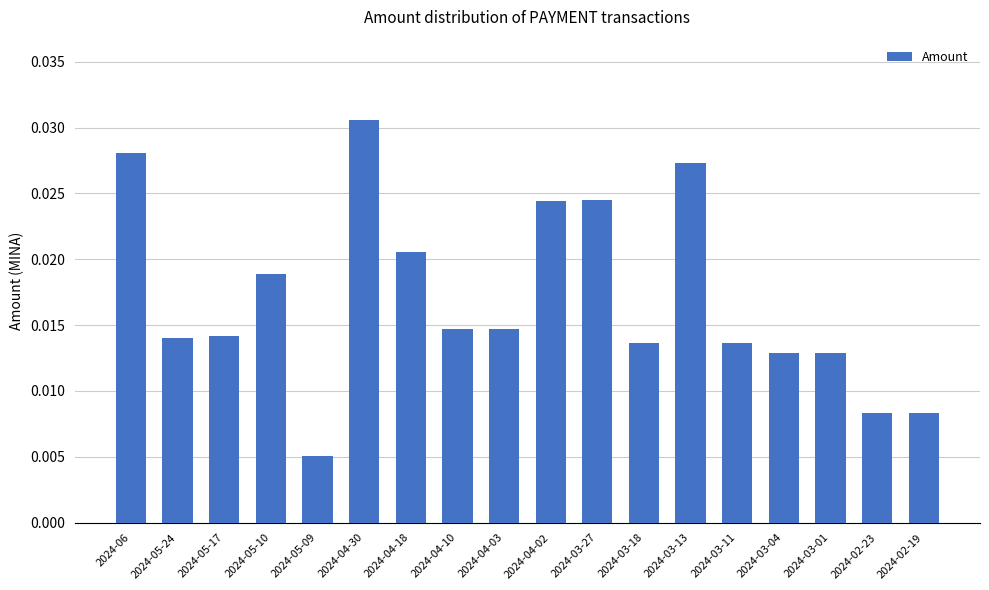

Which has a higher value, 2024-05-10 or 2024-05-09?

2024-05-10